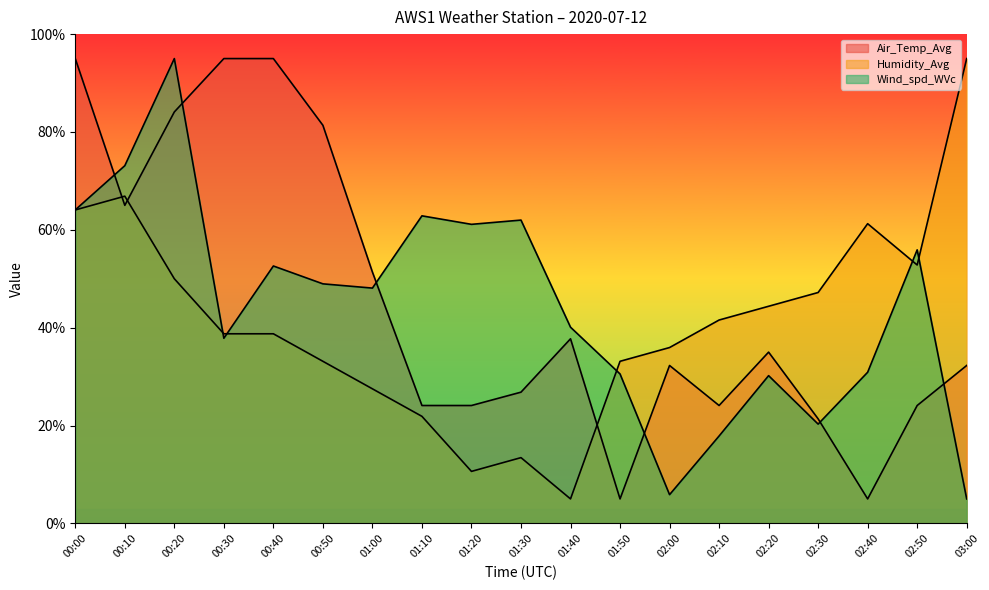

What position from the left is 02:50?

18